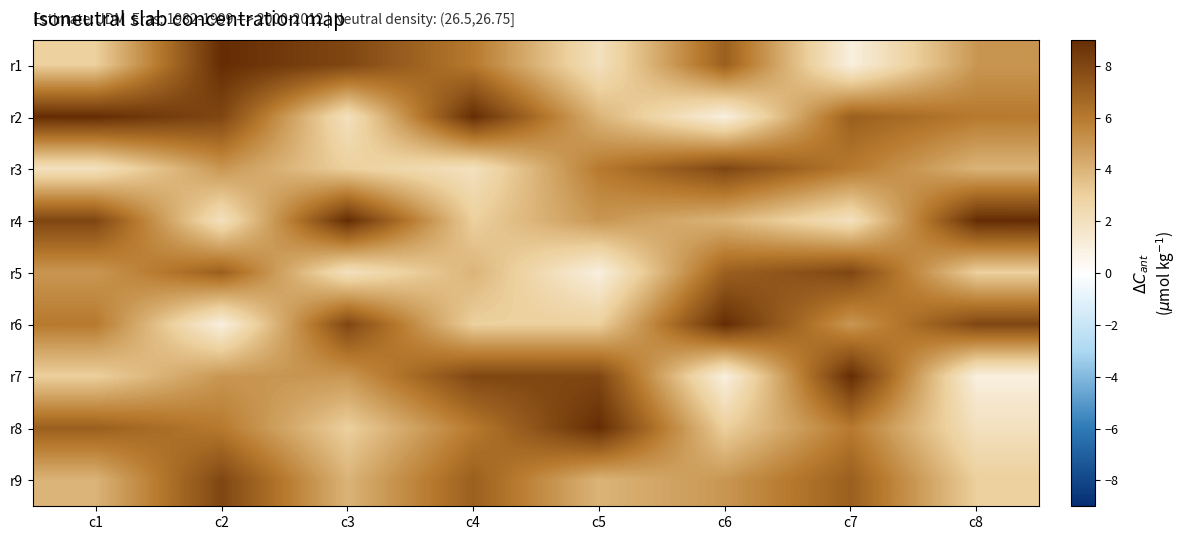

Reading left to right, extract all data points from this chart.

r1: c1=3	c2=9	c3=8	c4=6	c5=2	c6=7	c7=1	c8=5
r2: c1=9	c2=8	c3=2	c4=9	c5=4	c6=1	c7=7	c8=6
r3: c1=2	c2=5	c3=3	c4=2	c5=6	c6=8	c7=6	c8=4
r4: c1=8	c2=2	c3=9	c4=3	c5=5	c6=4	c7=2	c8=9
r5: c1=5	c2=7	c3=2	c4=4	c5=1	c6=7	c7=8	c8=3
r6: c1=6	c2=1	c3=8	c4=3	c5=3	c6=9	c7=5	c8=8
r7: c1=3	c2=5	c3=5	c4=8	c5=8	c6=1	c7=9	c8=1
r8: c1=7	c2=6	c3=3	c4=6	c5=9	c6=3	c7=6	c8=2
r9: c1=4	c2=8	c3=4	c4=7	c5=4	c6=5	c7=7	c8=3